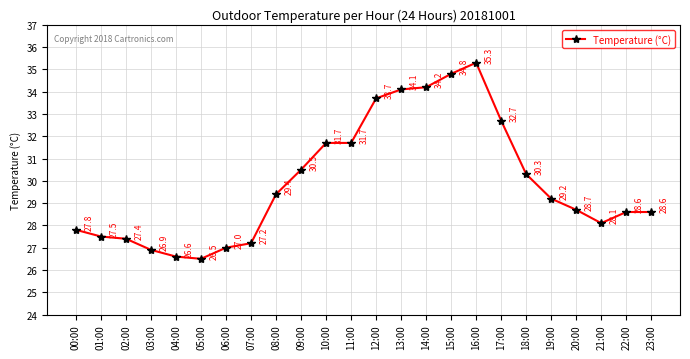

Where is the data nearest to the value 30?

18:00